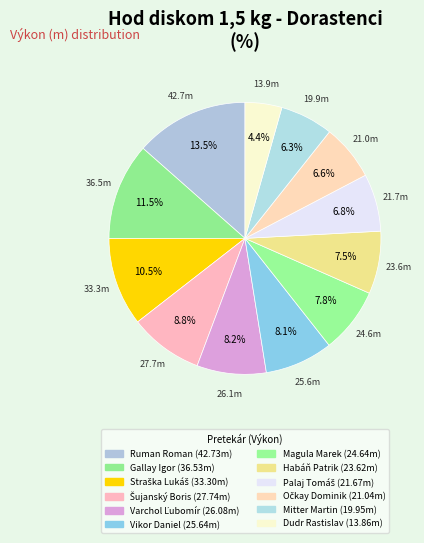

How many slices are in this pie chart?

12